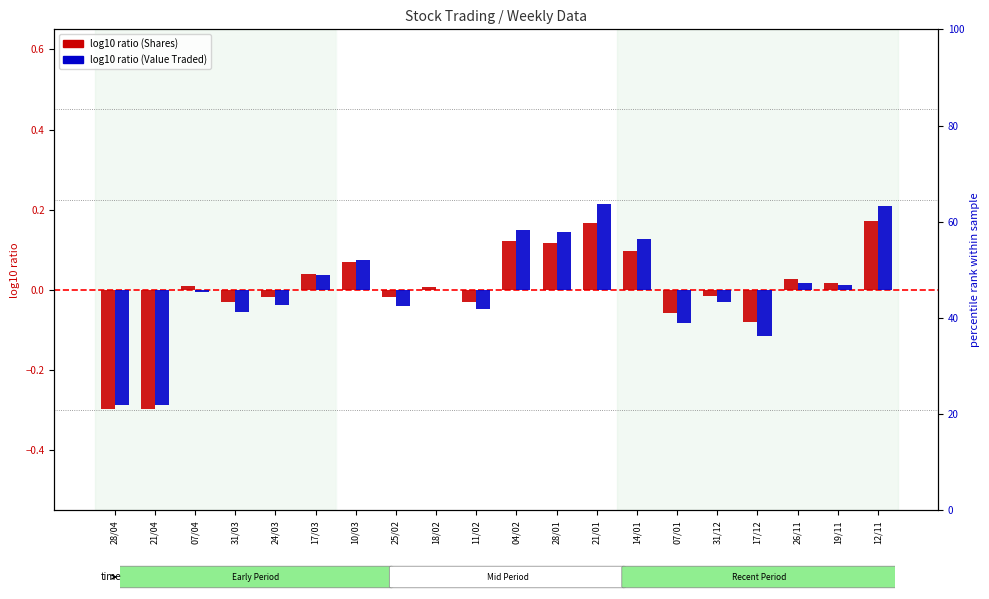

The value of log10 Value Traded at 31/03 is -0.1. True or false?

False